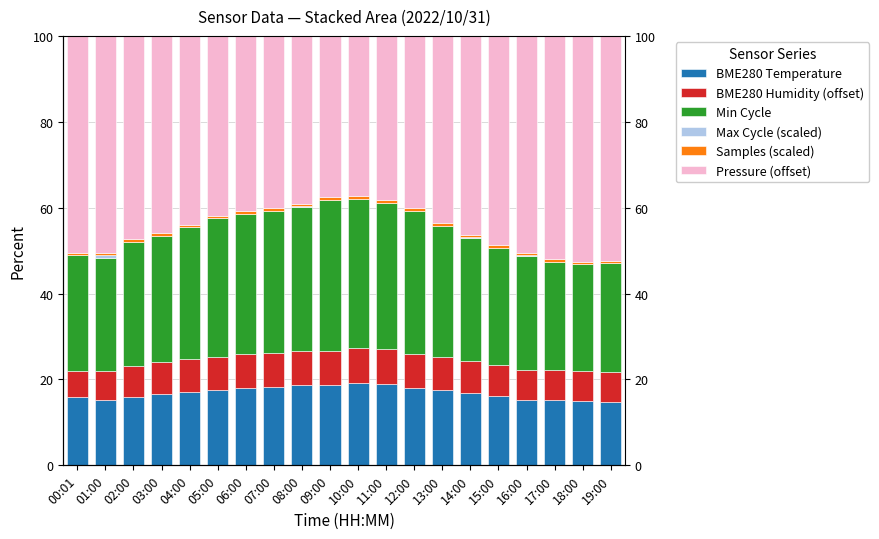

At which category is the sum across all series the highest?

05:00